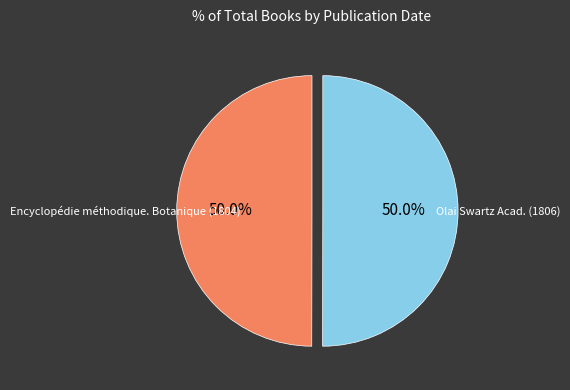

Which category accounts for the majority?

Olai Swartz Acad. (1806)